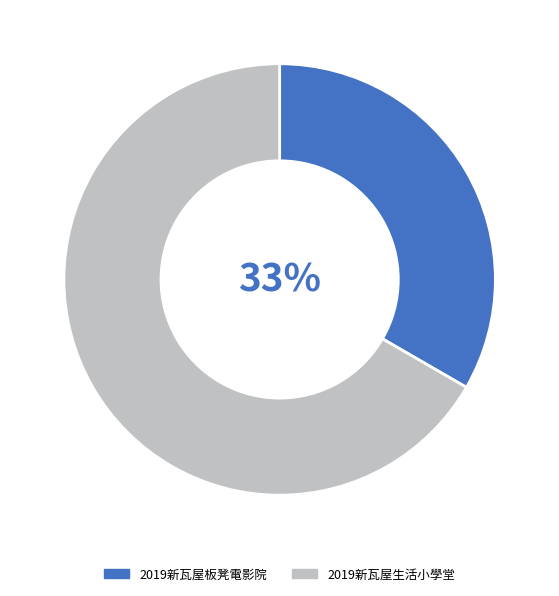

Does 2019新瓦屋板凳電影院 represent more than half of the total?

No